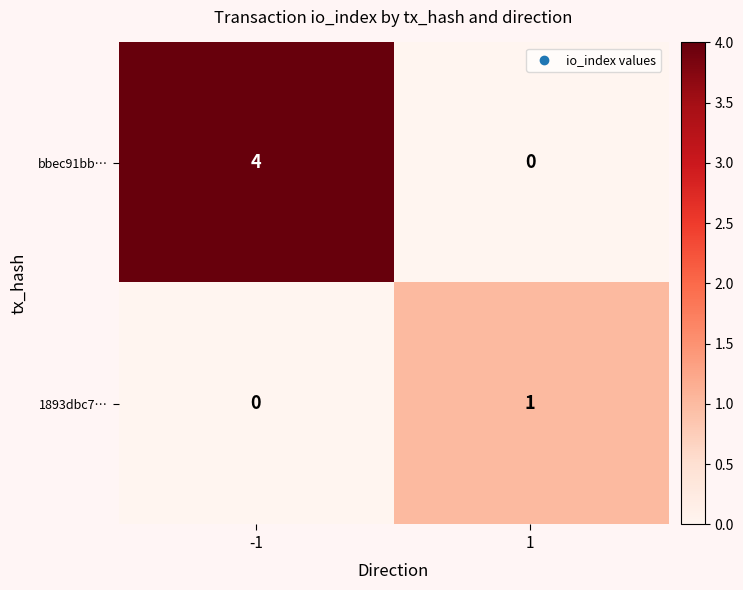

What value does the bbec91bb… series have at -1?

4